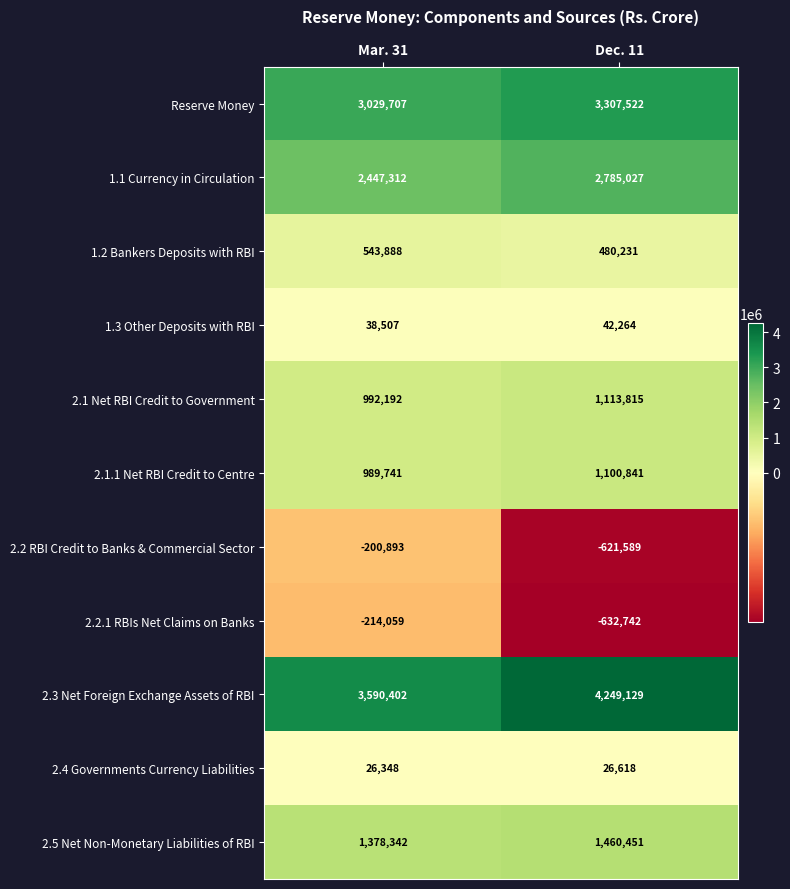

What is the sum of all 2.1.1 Net RBI Credit to Centre values?

2090582